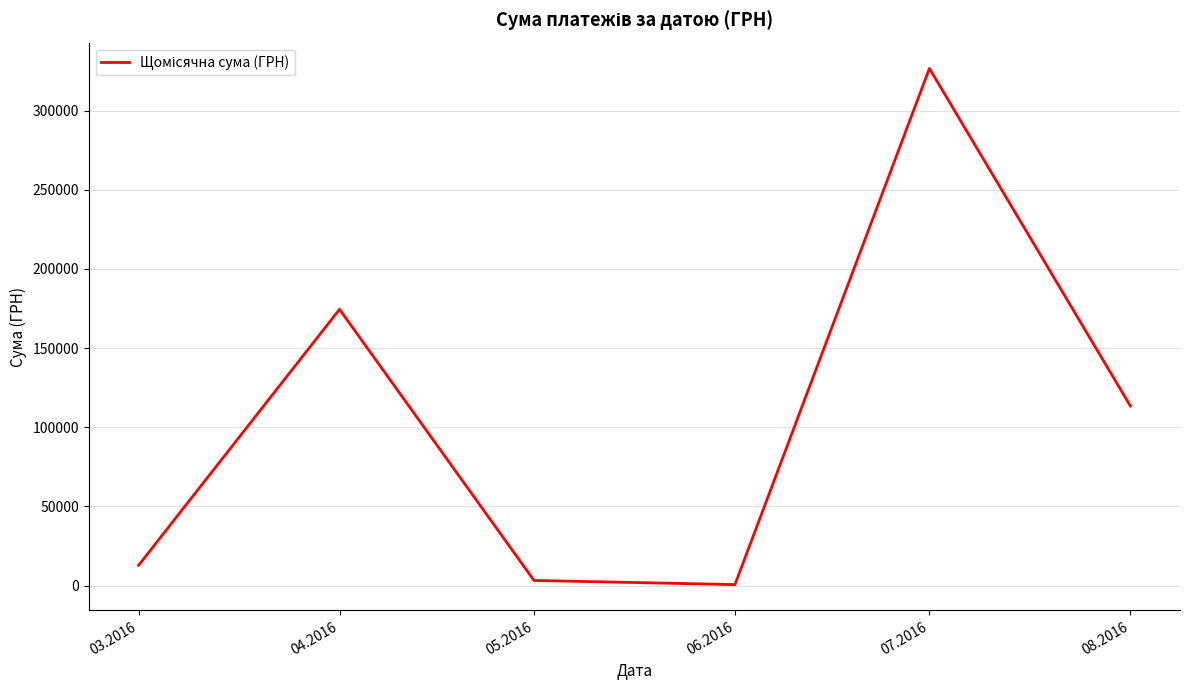

The chart shows a value of 12746.9 at 03.2016. True or false?

True